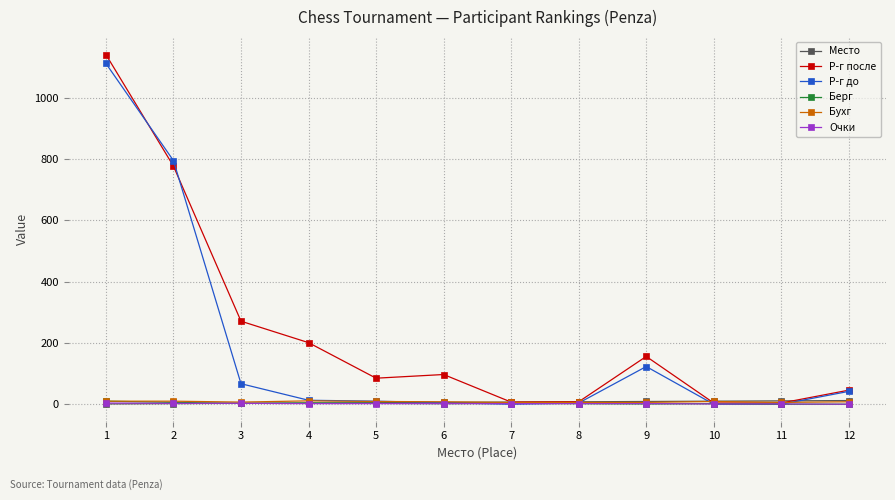

The value of Р-г до at 6 is 5. True or false?

True